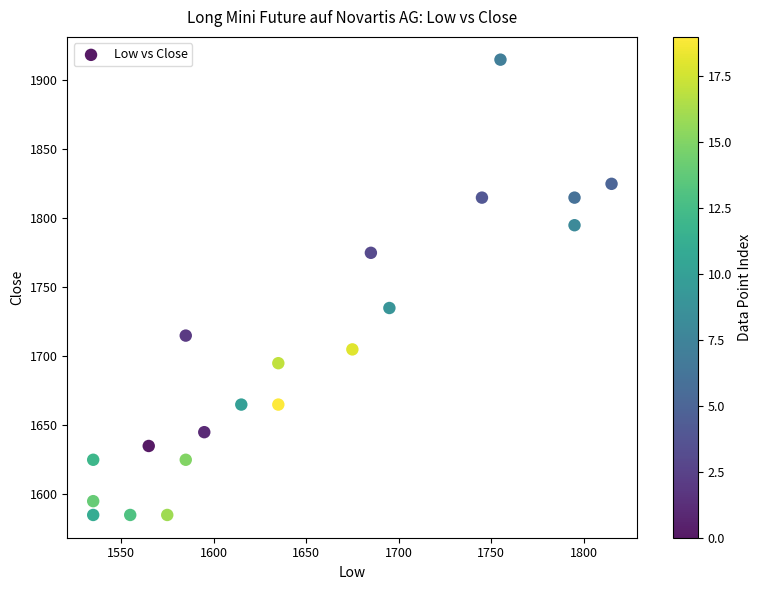

What is the range of X values (max minus min)?

280